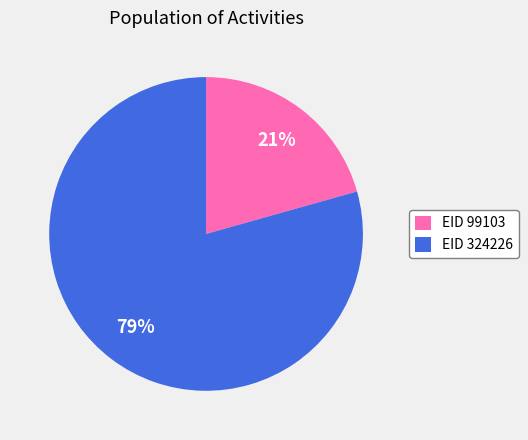

To the nearest percent, what percentage of the pie is EID 324226?

79%